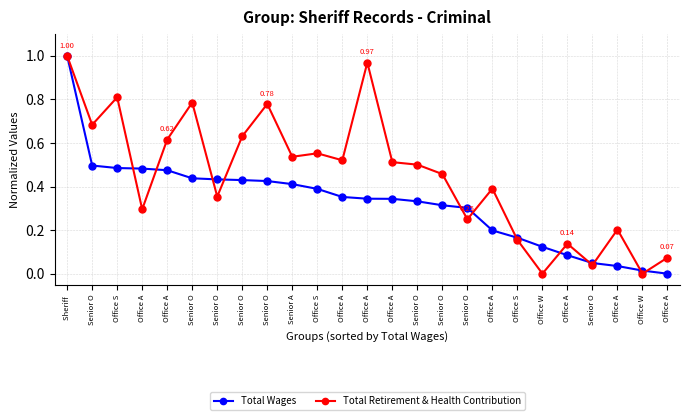

Rank the series by their maximum value, from highest to lowest.

Total Wages, Total Retirement & Health Contribution